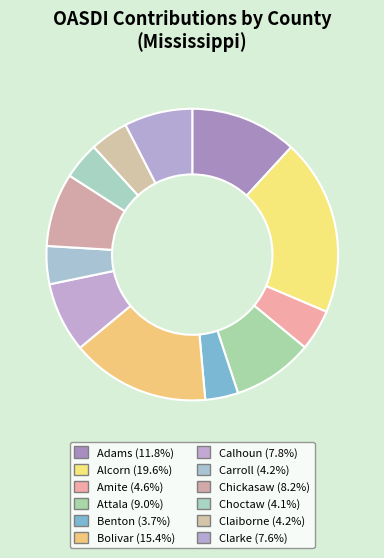

Rank the categories by value from highest to lowest.

Alcorn, Bolivar, Adams, Attala, Chickasaw, Calhoun, Clarke, Amite, Claiborne, Carroll, Choctaw, Benton